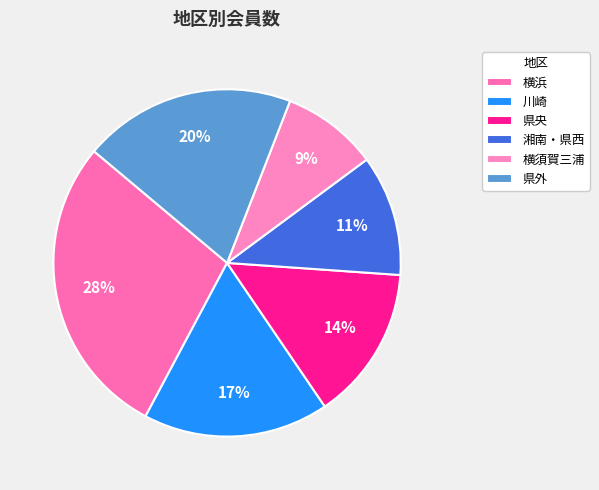

Rank the categories by value from highest to lowest.

横浜, 県外, 川崎, 県央, 湘南・県西, 横須賀三浦